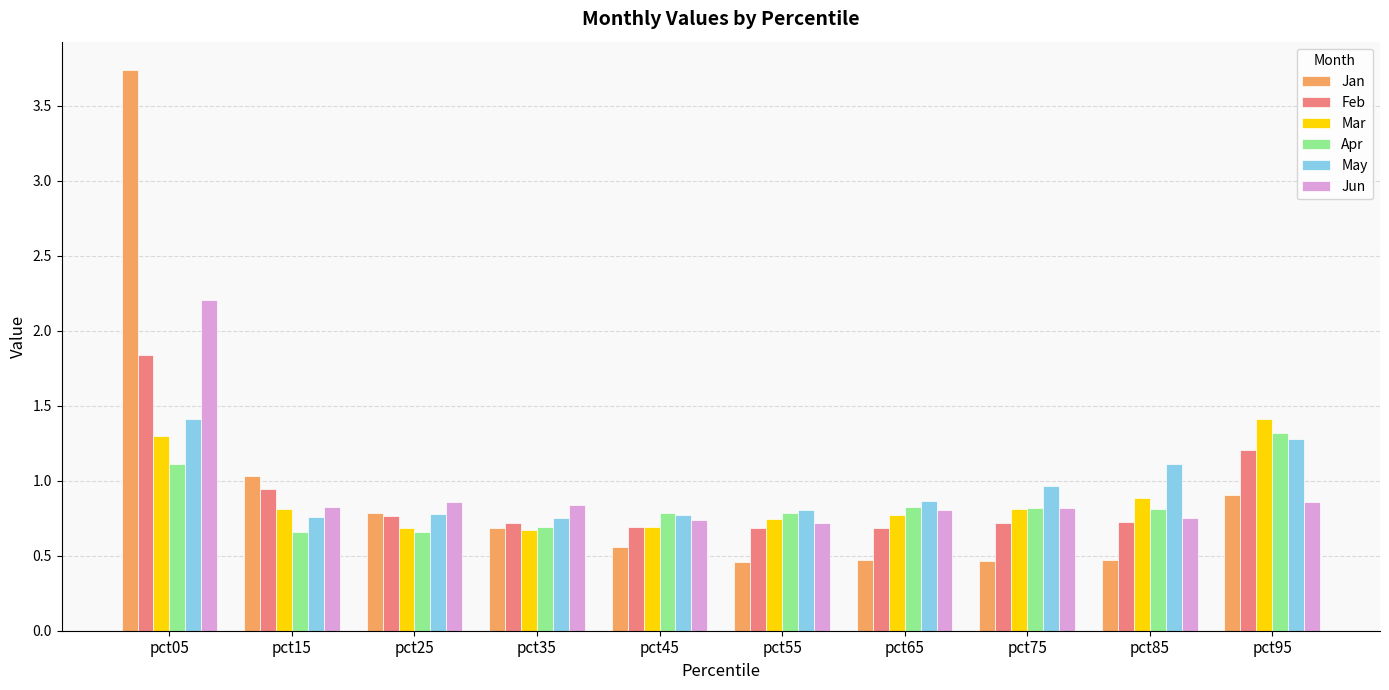

Between pct45 and pct95, which series saw the biggest shift?

Mar